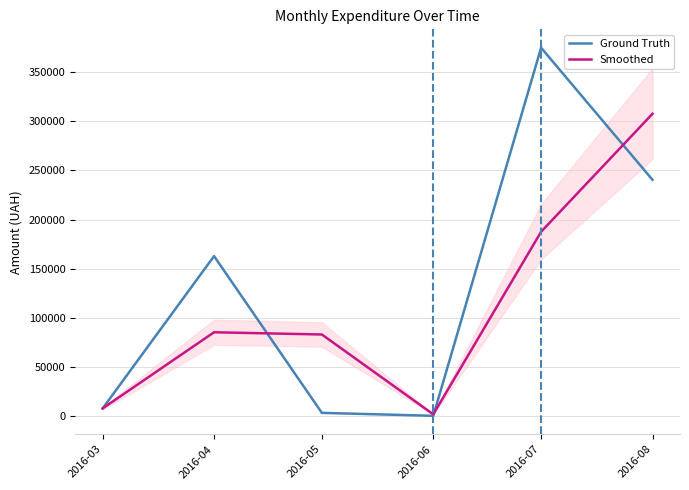

How many lines are shown in the chart?

2